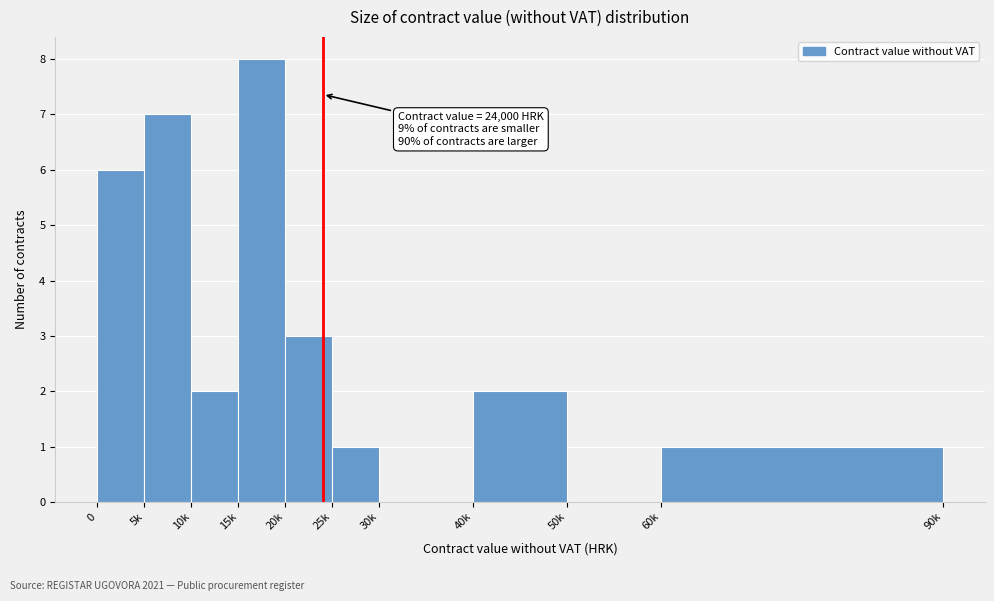

Reading left to right, transcribe all the data shown in this chart.

0=6	5k=7	10k=2	15k=8	20k=3	25k=1	30k=0	40k=2	50k=0	60k=1